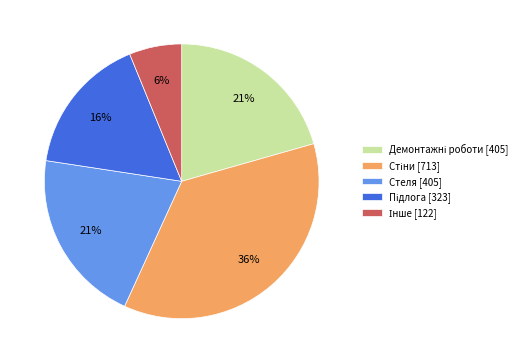

Does Стеля [405] account for over 50% of the chart?

No